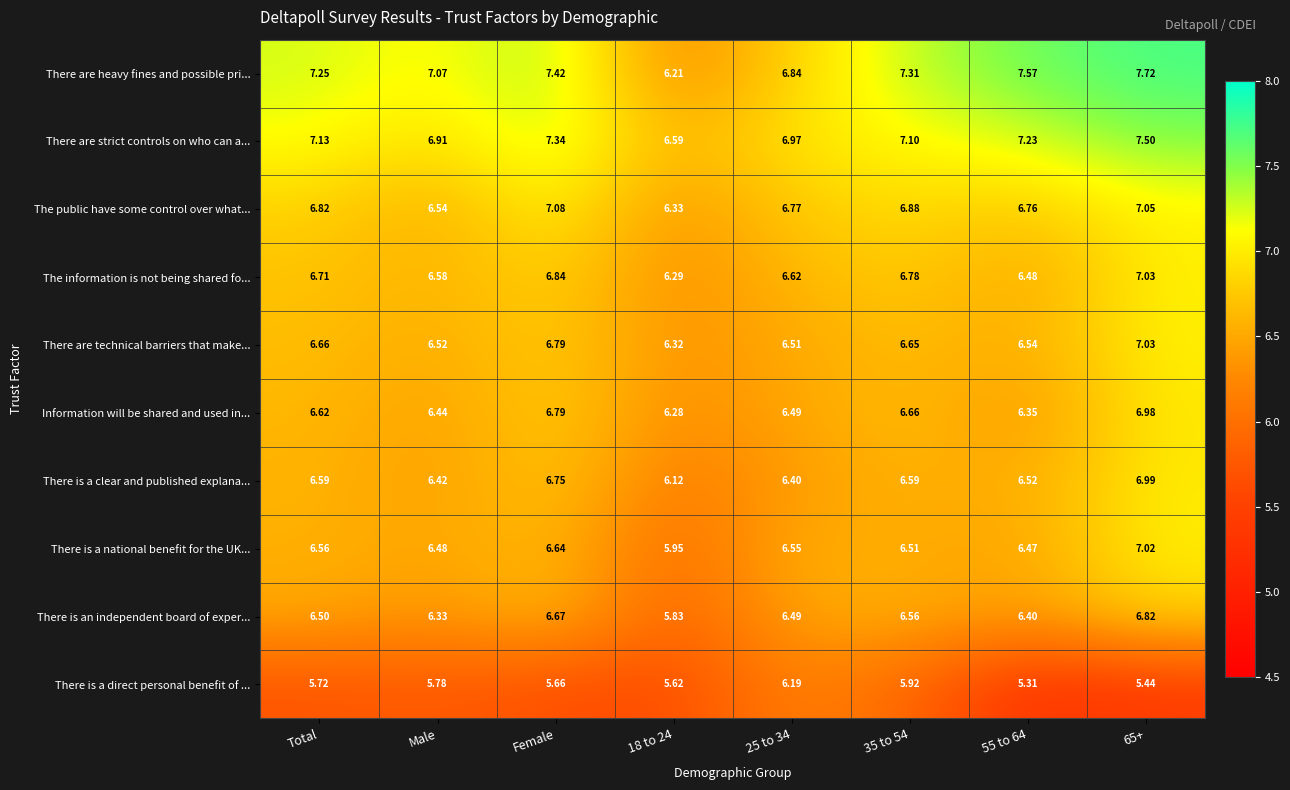

Rank the series at 18 to 24 from lowest to highest value.

There is a direct personal benefit of ..., There is an independent board of exper..., There is a national benefit for the UK..., There is a clear and published explana..., There are heavy fines and possible pri..., Information will be shared and used in..., The information is not being shared fo..., There are technical barriers that make..., The public have some control over what..., There are strict controls on who can a...